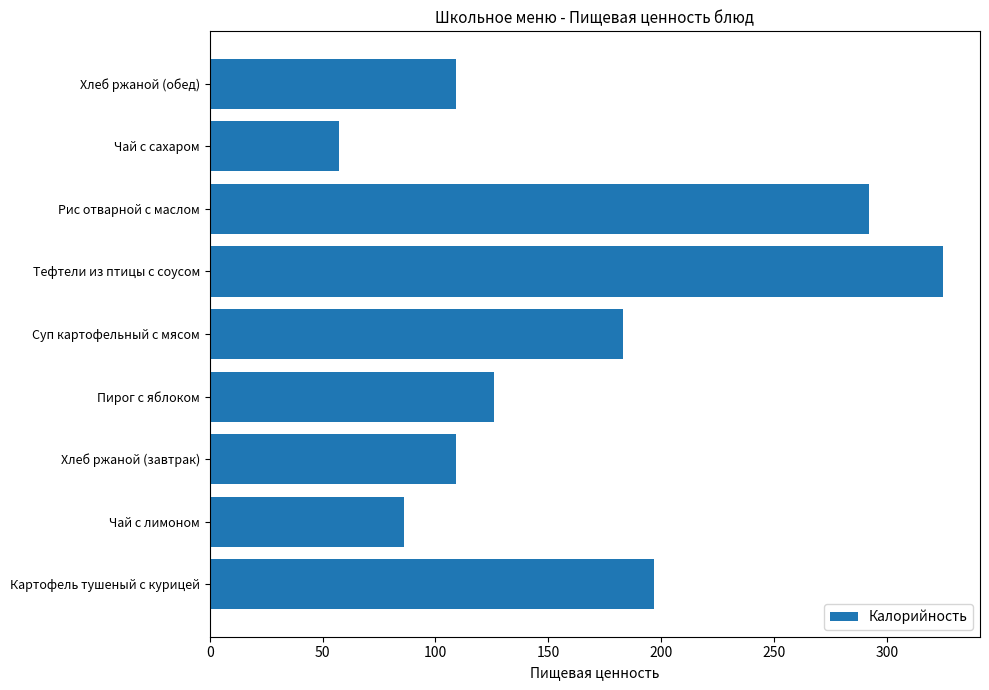

What is the average value?

164.9